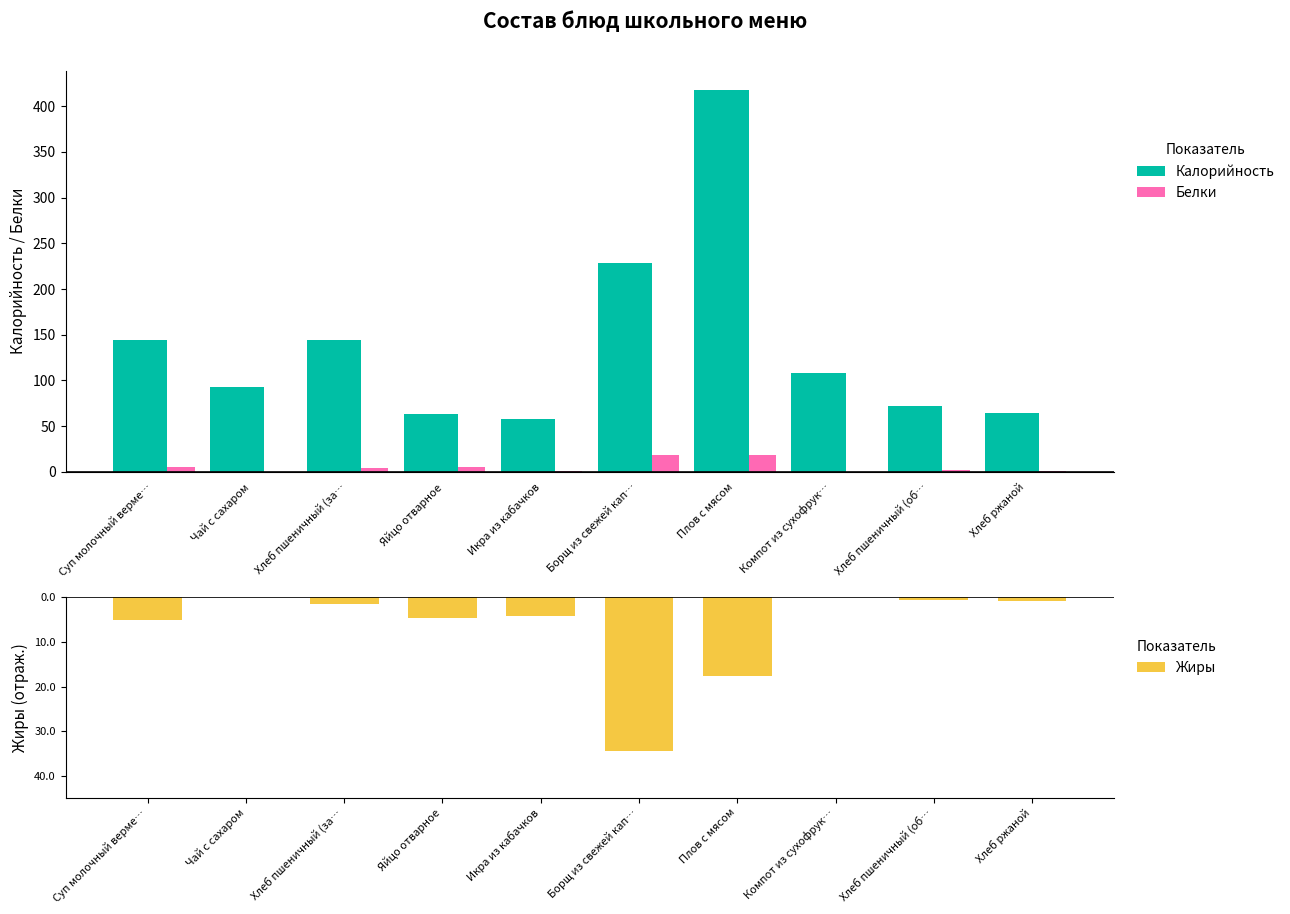

Count the number of categories in the chart.

10